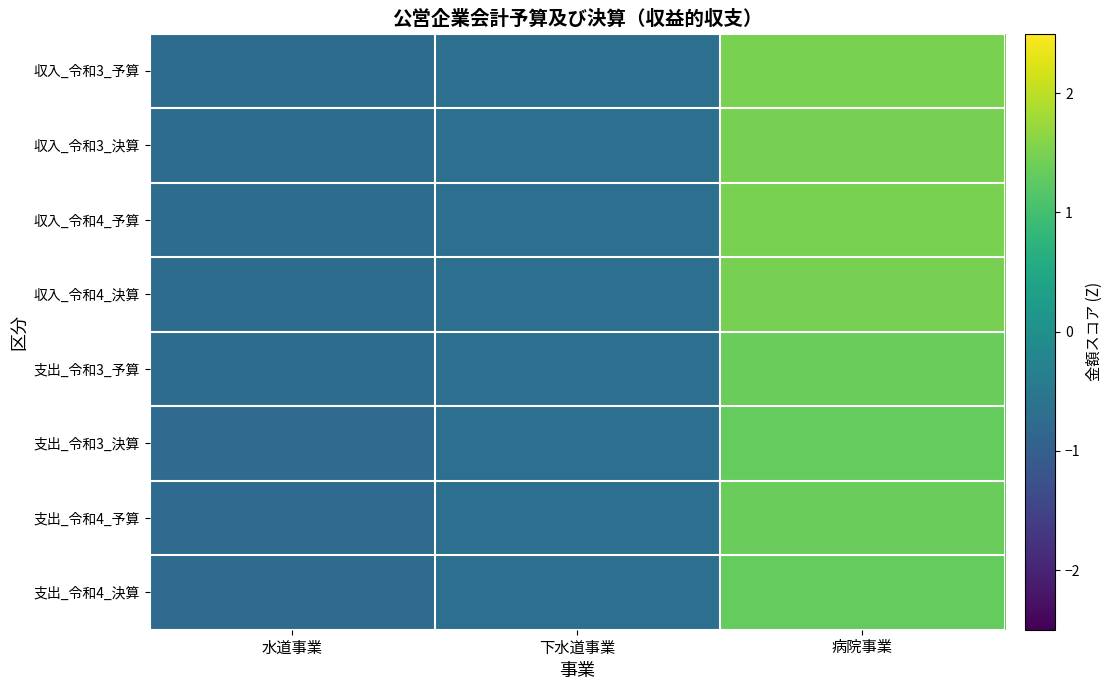

Reading left to right, what are all the values shown in this chart?

収入_令和3_予算: 水道事業=-0.7	下水道事業=-0.7	病院事業=1.5
収入_令和3_決算: 水道事業=-0.7	下水道事業=-0.7	病院事業=1.5
収入_令和4_予算: 水道事業=-0.7	下水道事業=-0.7	病院事業=1.5
収入_令和4_決算: 水道事業=-0.7	下水道事業=-0.7	病院事業=1.5
支出_令和3_予算: 水道事業=-0.7	下水道事業=-0.7	病院事業=1.4
支出_令和3_決算: 水道事業=-0.8	下水道事業=-0.7	病院事業=1.3
支出_令和4_予算: 水道事業=-0.7	下水道事業=-0.7	病院事業=1.4
支出_令和4_決算: 水道事業=-0.8	下水道事業=-0.7	病院事業=1.3